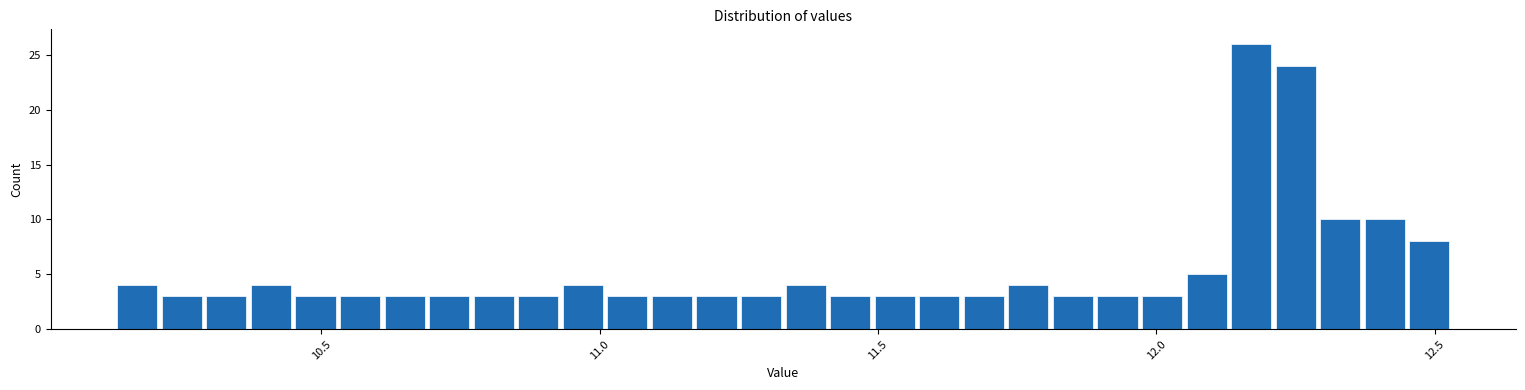

Read against the x-axis, roughly where is the centre of the tallest bar?

12.15